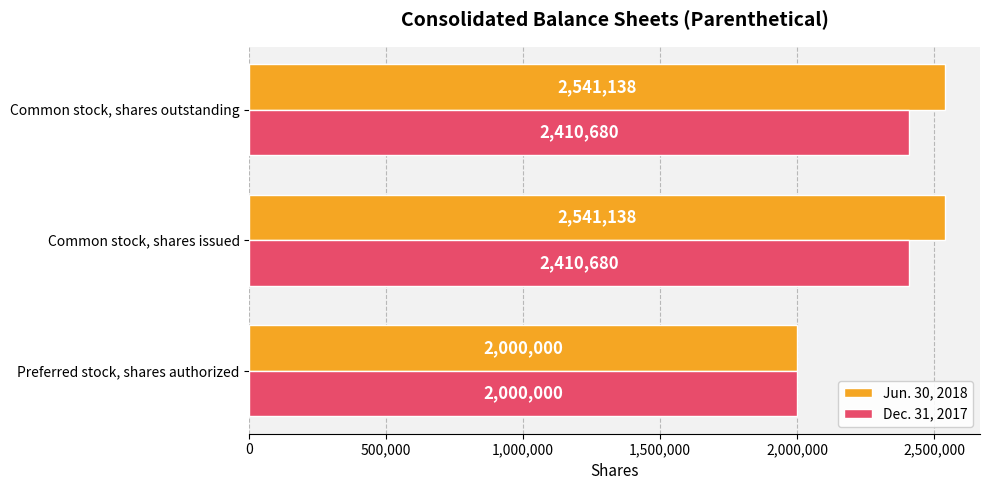

List the series in order of their peak value, lowest first.

Dec. 31, 2017, Jun. 30, 2018